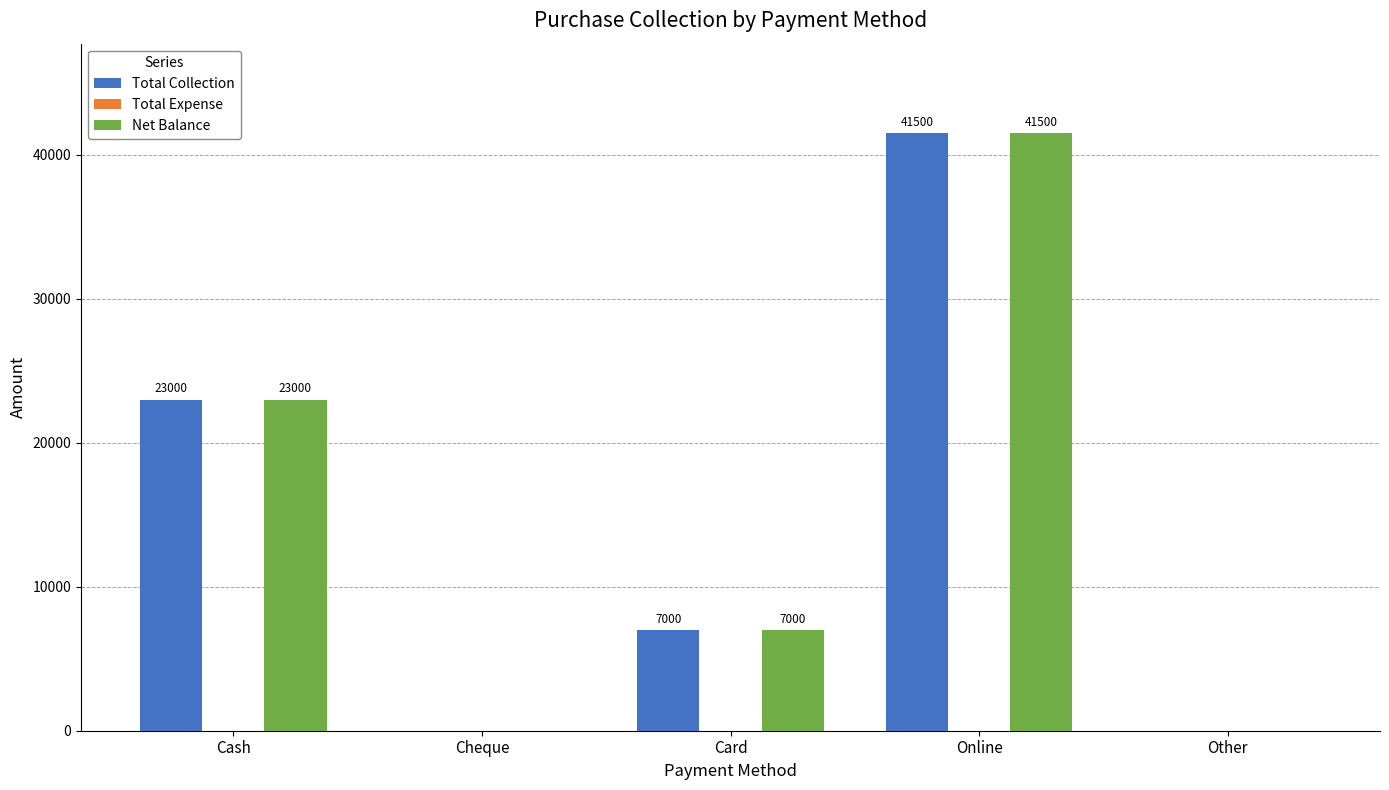

Where does the Total Collection series first go above 7000?

Cash